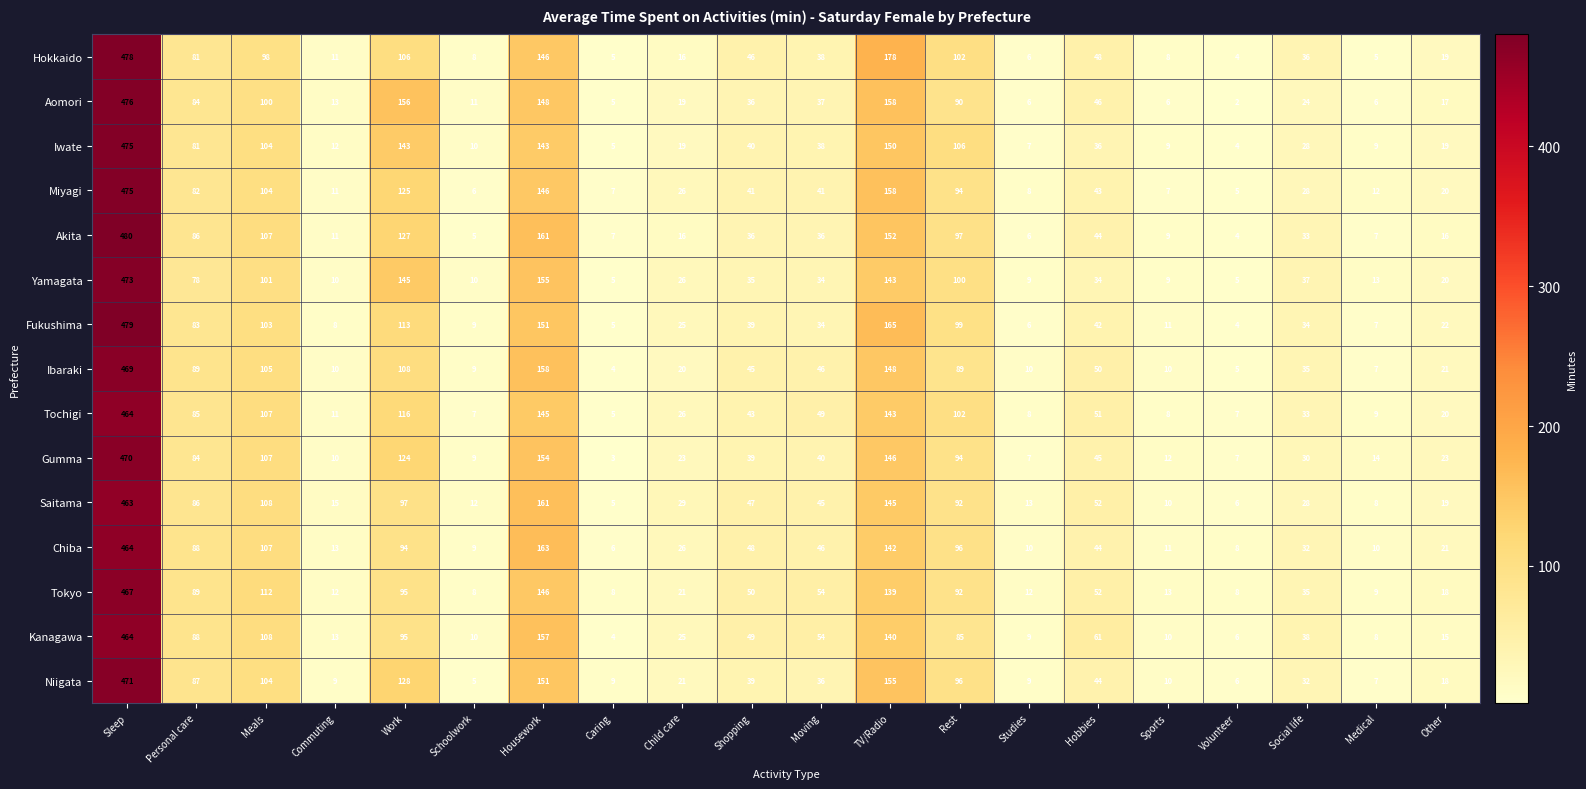

Is the value of Aomori at Rest greater than the value of Iwate at Commuting?

Yes